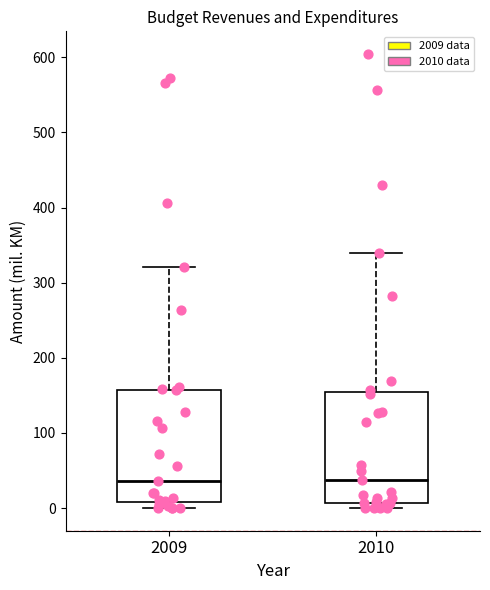

Where is the lower edge of the box at x = 2010 on the y-axis? The values are not printed on the chart, so give them approximately, as read against the axis.

10